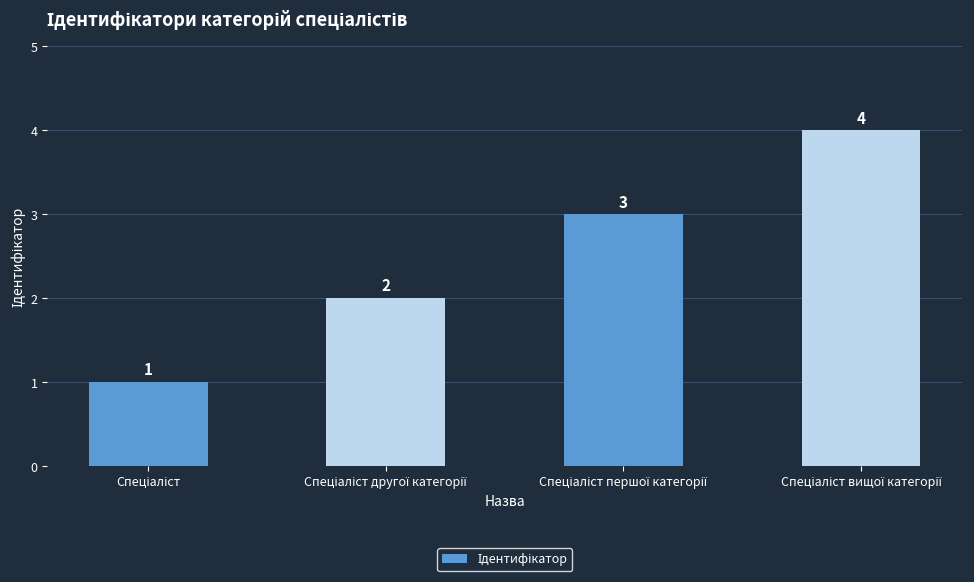

Reading left to right, what are all the values shown in this chart?

1	2	3	4